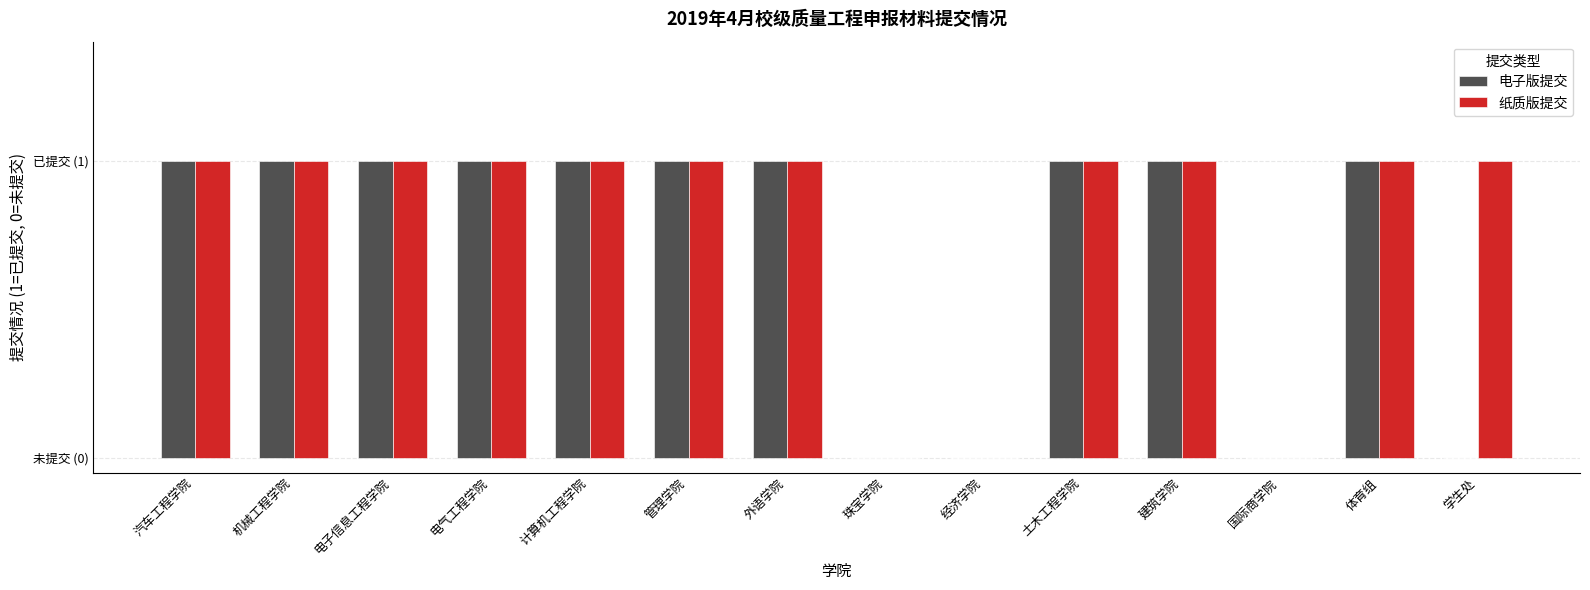

What are all the series names shown in the legend?

电子版提交, 纸质版提交